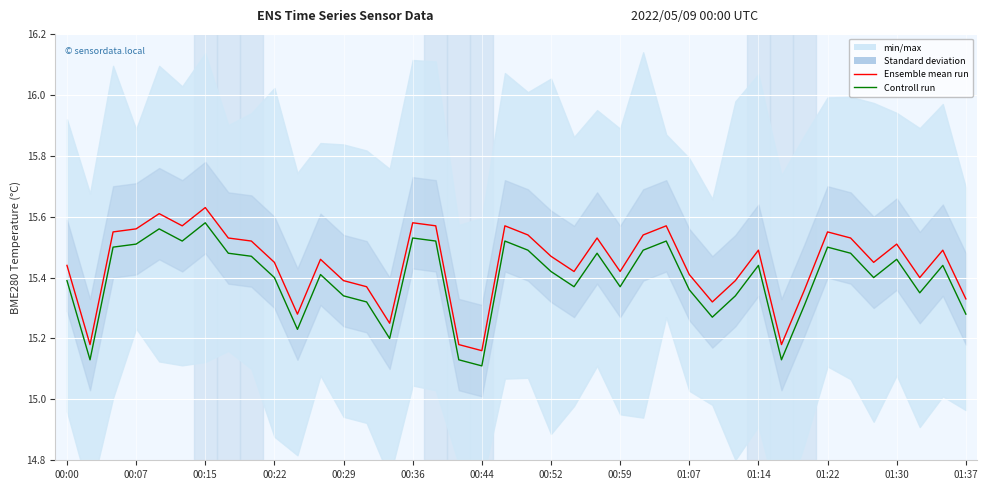

Is it true that Ensemble mean run equals 15.2 at 00:44?

True